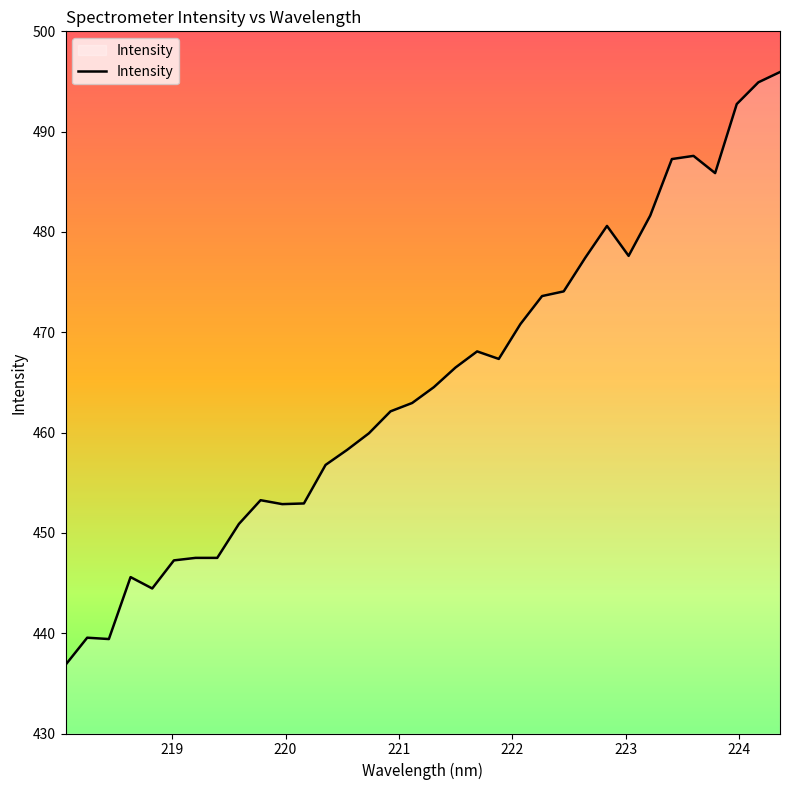

What is the difference between the maximum and minimum values?

59.1